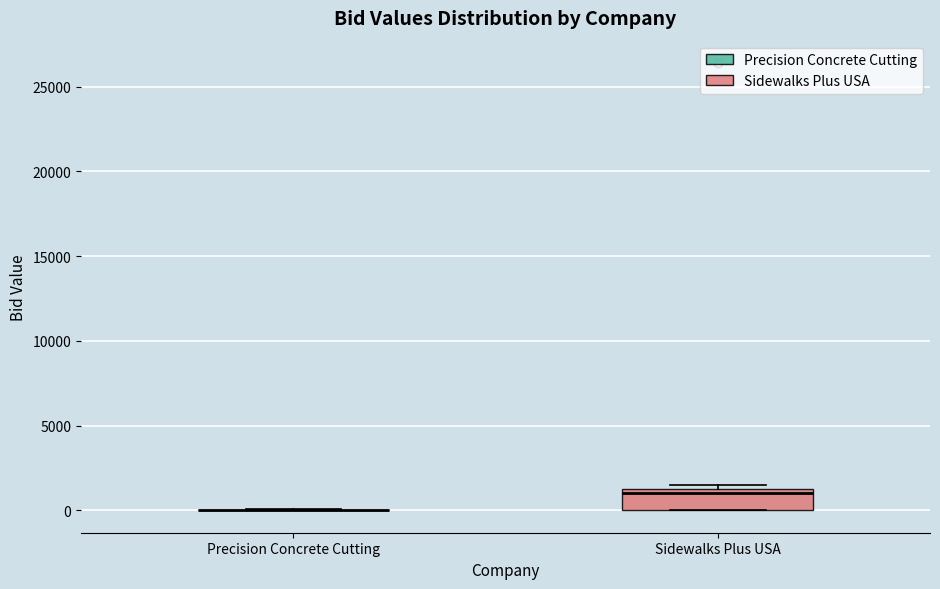

Reading left to right, transcribe this box plot: for each box, give where its median line is, the range the box spans, and where its two whiskers end, as read against the y-axis. The values are not printed on the chart, so give them approximately, as read against the axis.

Precision Concrete Cutting: box collapsed to a line at 0, whiskers 0 to 0
Sidewalks Plus USA: median 1000, box 0 to 1500, whiskers 0 to 1500 (just above the box's upper edge)